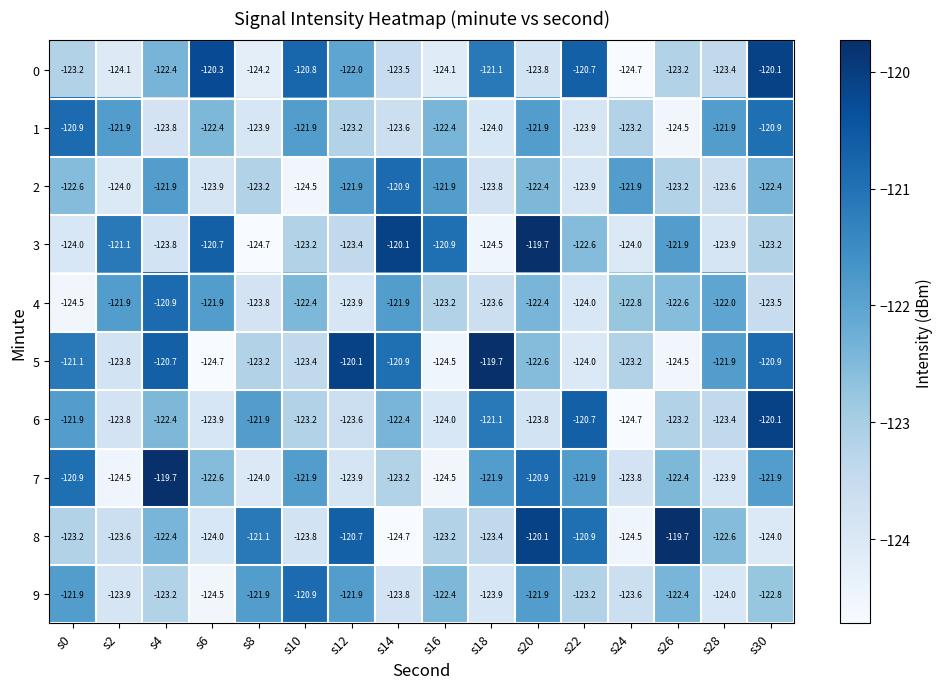

What is the greatest value displayed?

-119.7